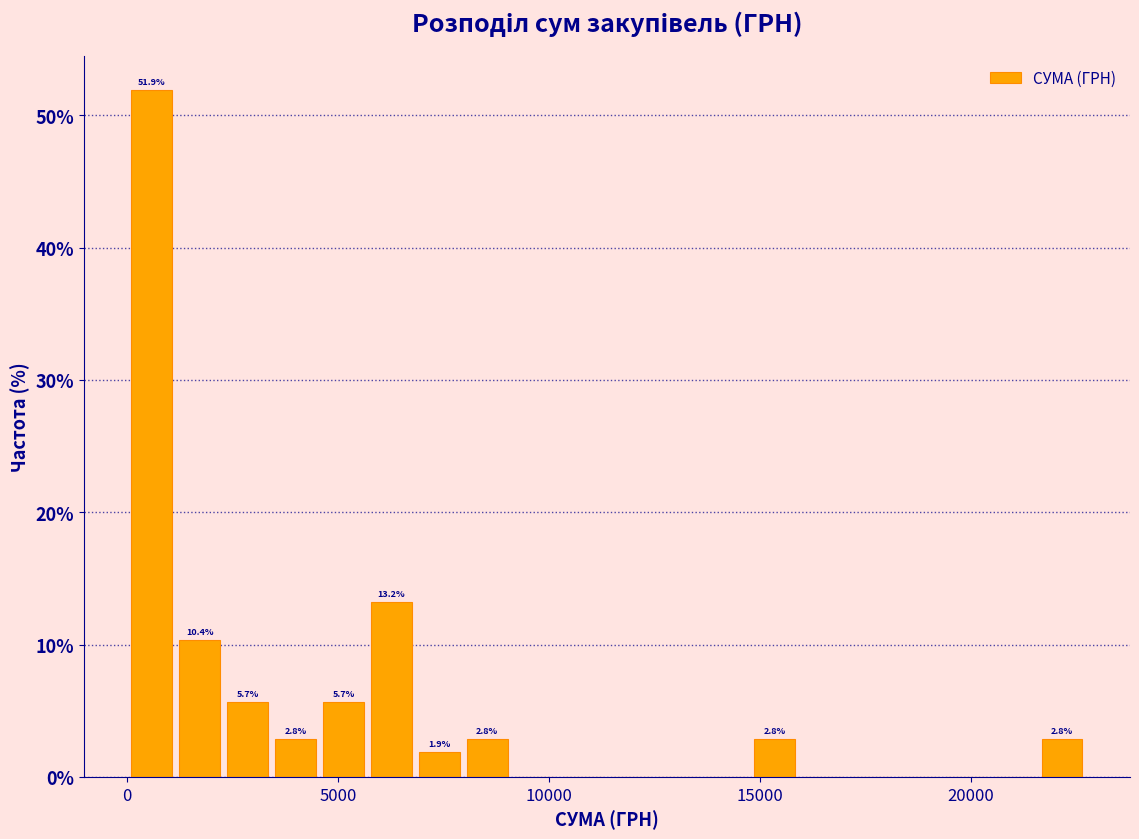

Around what value on the x-axis is the tallest bar? Give the approximate position of its centre, as read against the axis.

500